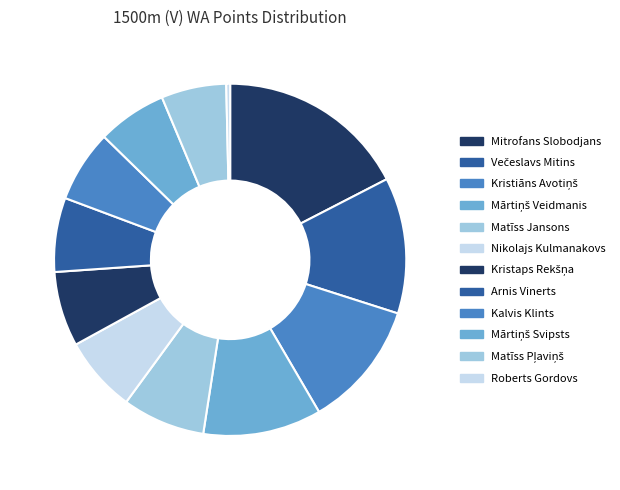

How many segments does this pie chart have?

12